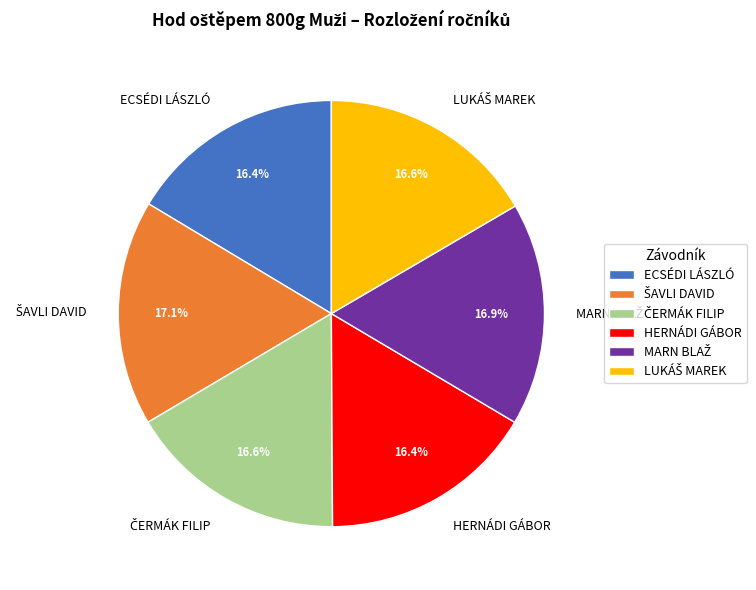

How much of the chart is everything except HERNÁDI GÁBOR?

83.6%